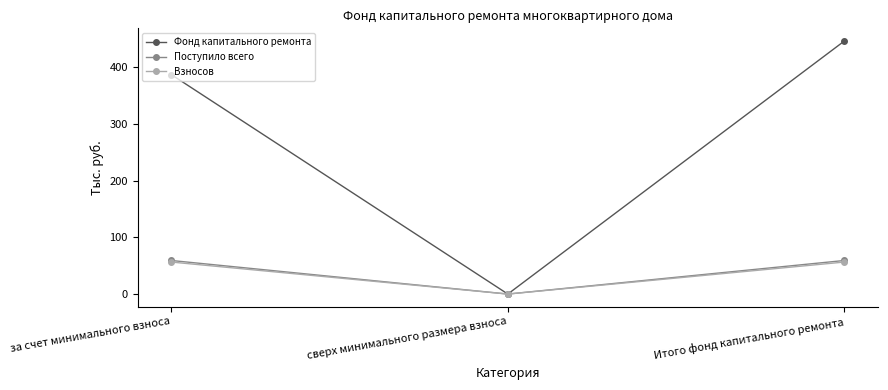

What is the total value across all series at за счет минимального взноса?

503.2